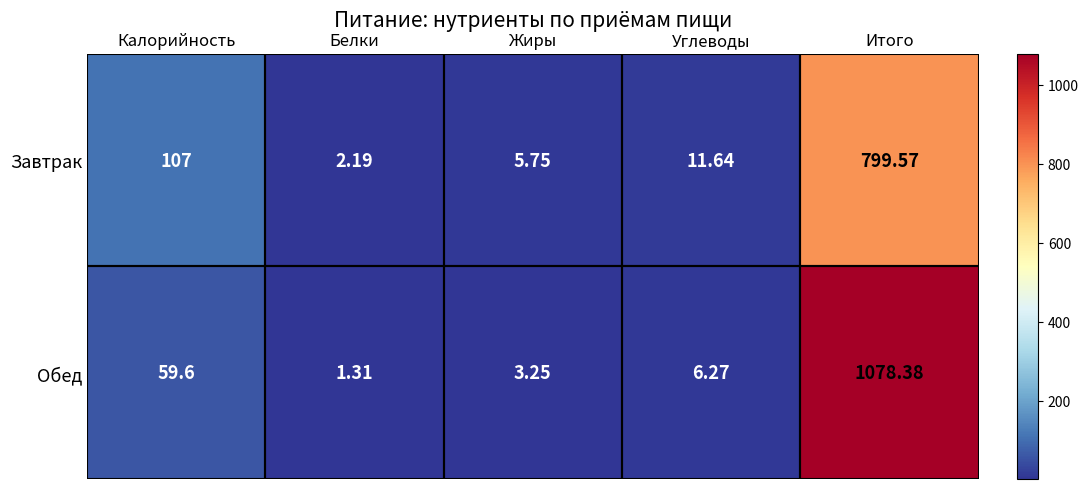

Rank the categories by Завтрак value from lowest to highest.

Белки, Жиры, Углеводы, Калорийность, Итого